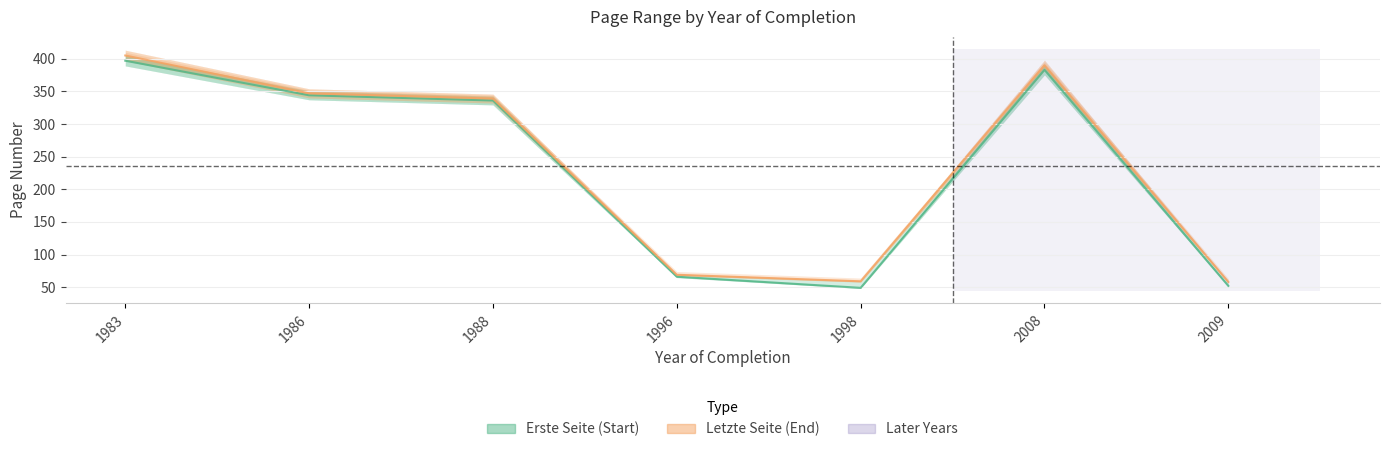

What is the value of the Erste Seite point at the 7th from the left?

52